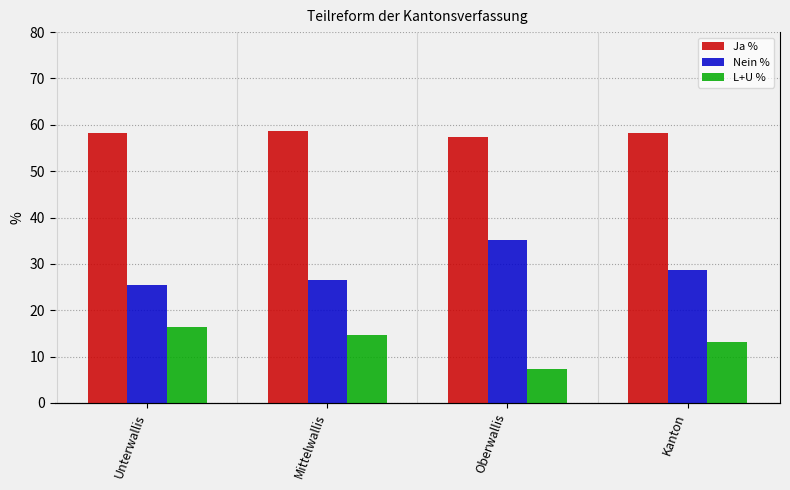

True or false: Nein % has a value of 28.6 at Kanton.

True